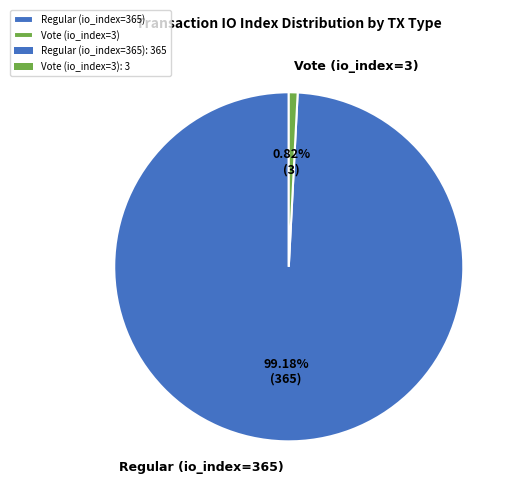

Which has a higher value, Vote (io_index=3) or Regular (io_index=365)?

Regular (io_index=365)